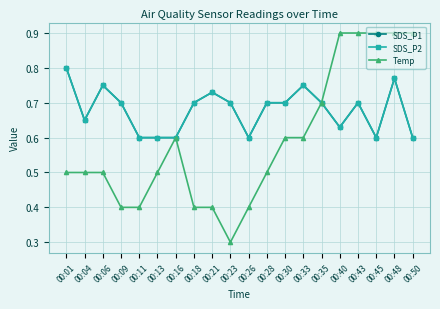

Is the value of Temp at 00:45 greater than the value of SDS_P1 at 00:11?

Yes